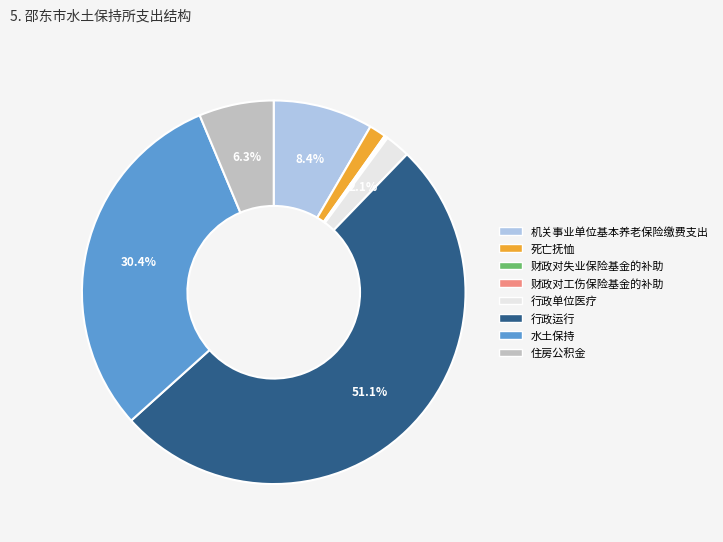

To the nearest percent, what portion does 行政运行 represent?

51%